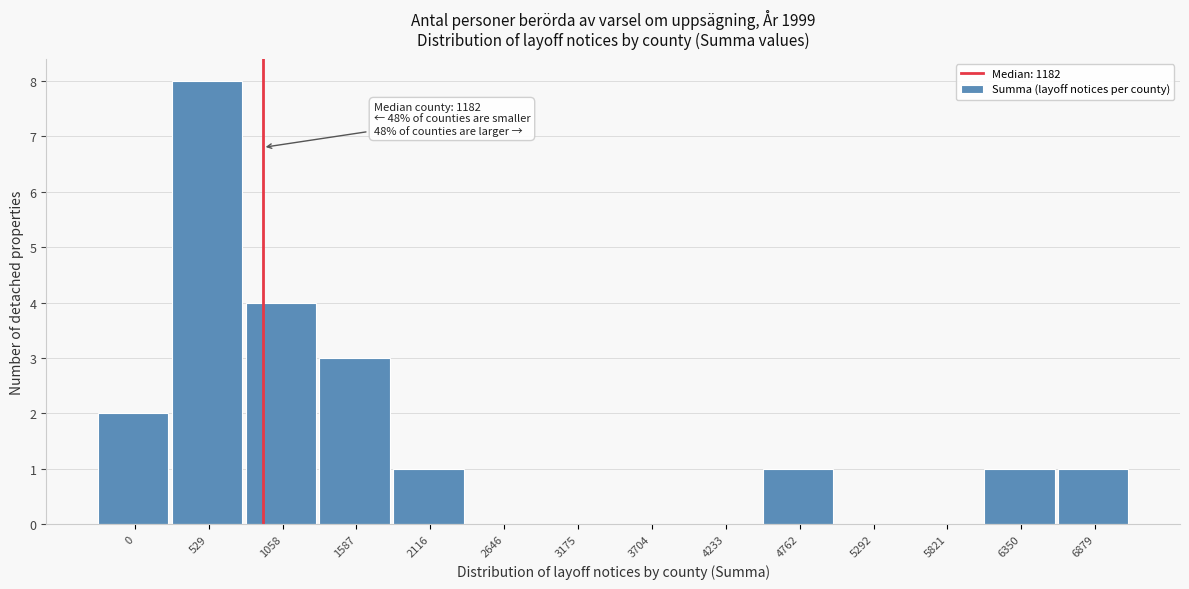

Reading right to left, what are all the values shown in this chart?

6879=1	6350=1	5821=0	5292=0	4762=1	4233=0	3704=0	3175=0	2646=0	2116=1	1587=3	1058=4	529=8	0=2